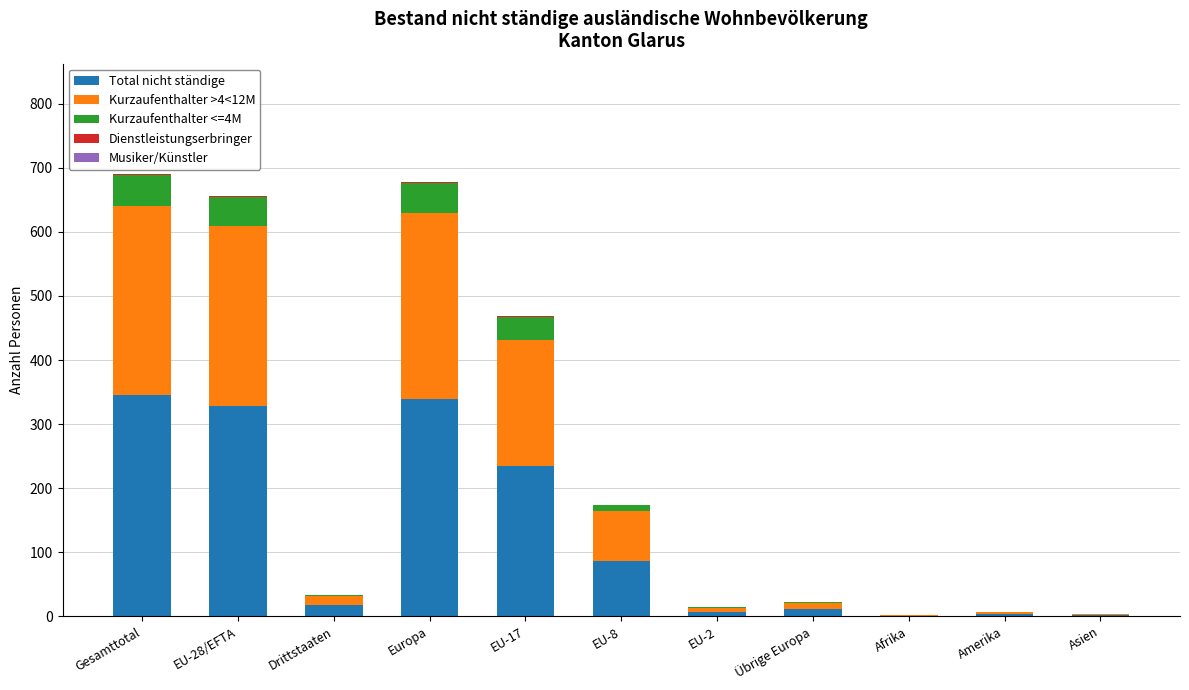

How many data points does each series have?

11